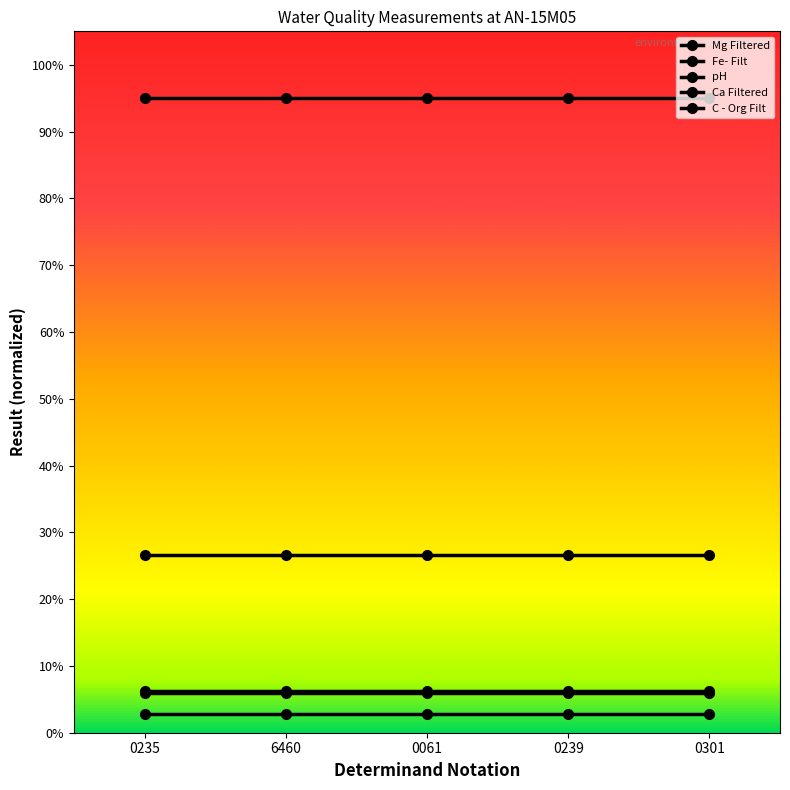

The value of Fe- Filt at 6460 is 0.3. True or false?

True